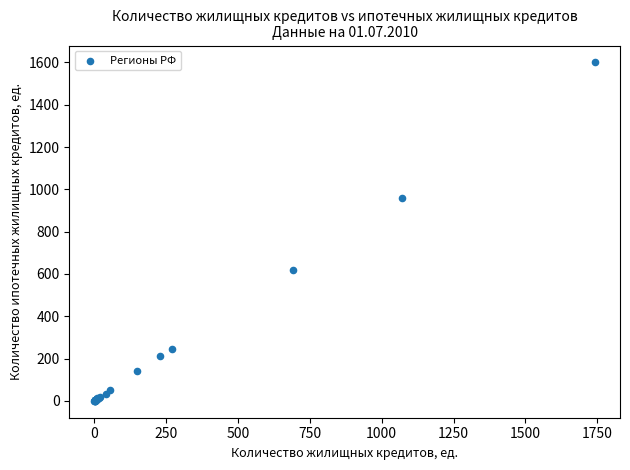

What Y value in the scatter plot is closest to 800?

961